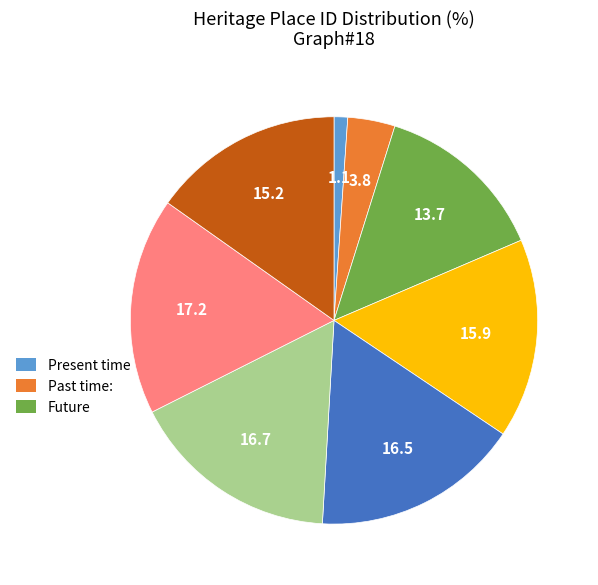

Is there any slice that represents more than half of the pie?

No